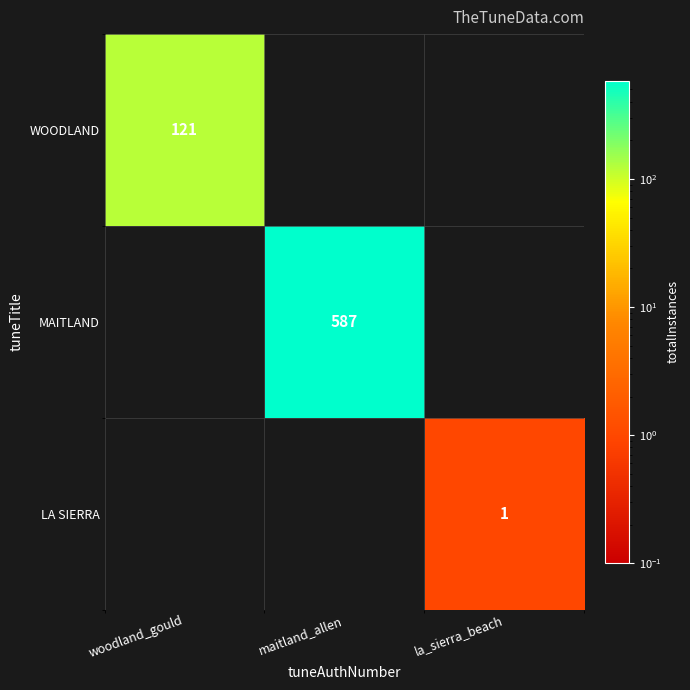

True or false: LA SIERRA has a value of 2 at la_sierra_beach.

False